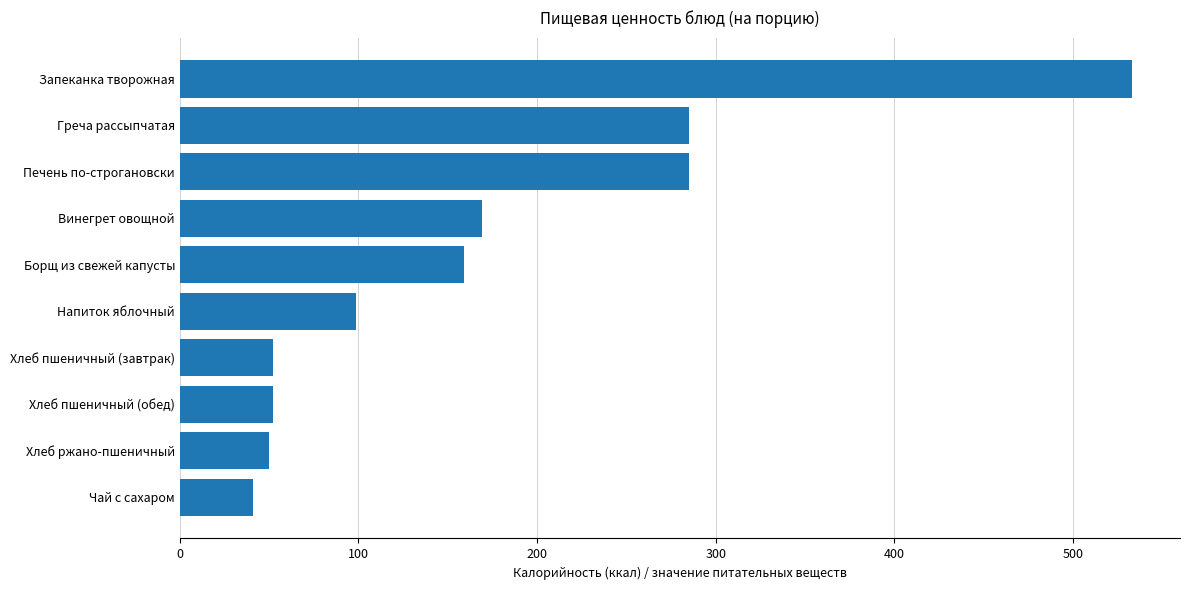

What value does the data have at Винегрет овощной?

169.1